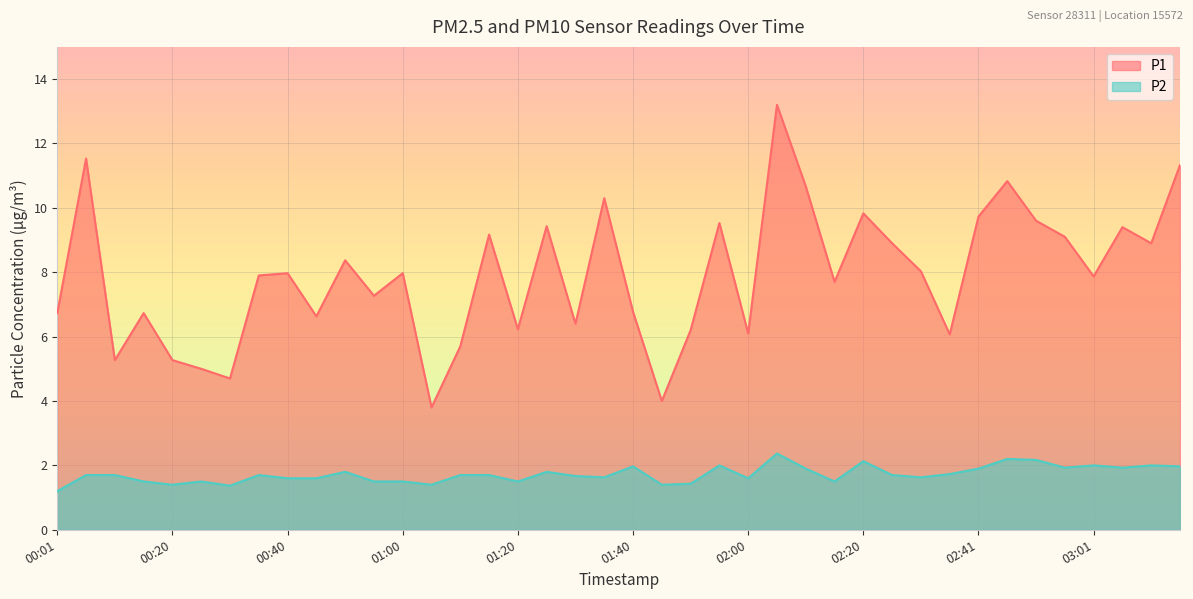

At how many categories does at least one series exceed 1?

40